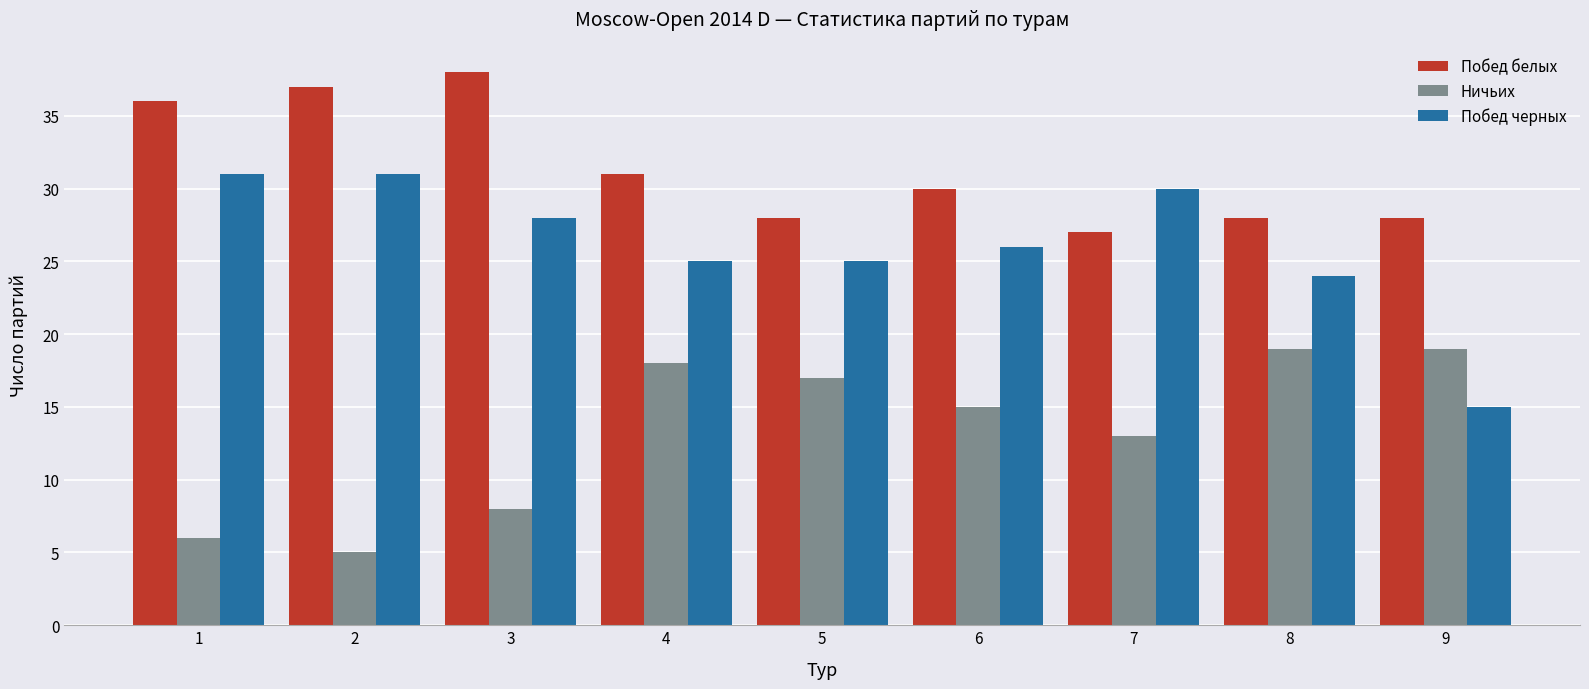

What is the approximate value of Ничьих at 3, to the nearest 5?

10